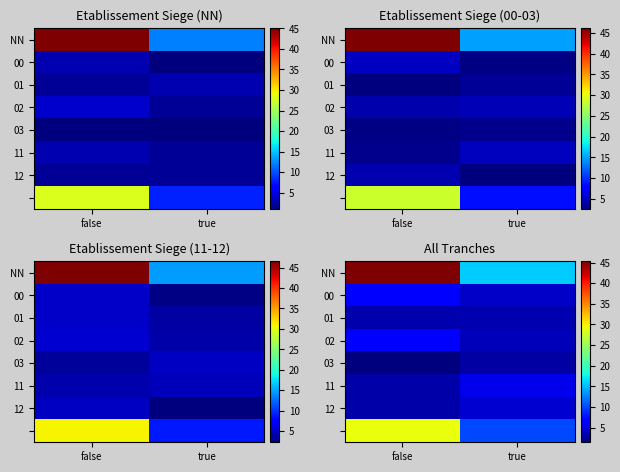

Where does the 12 series first go above 4?

true